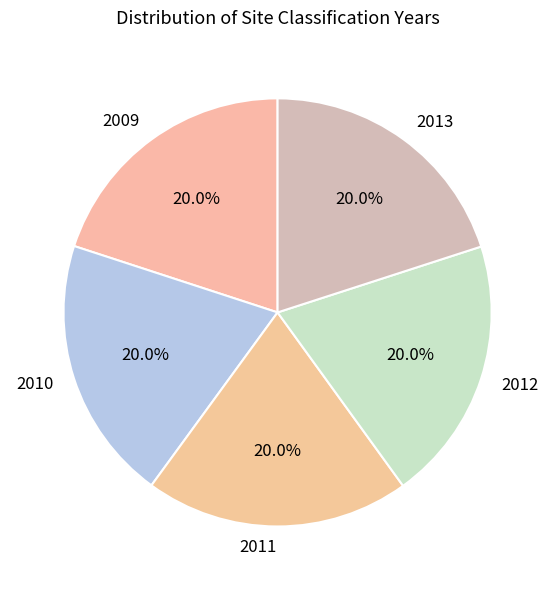

What percentage do 2009 and 2012 together represent?

40.0%